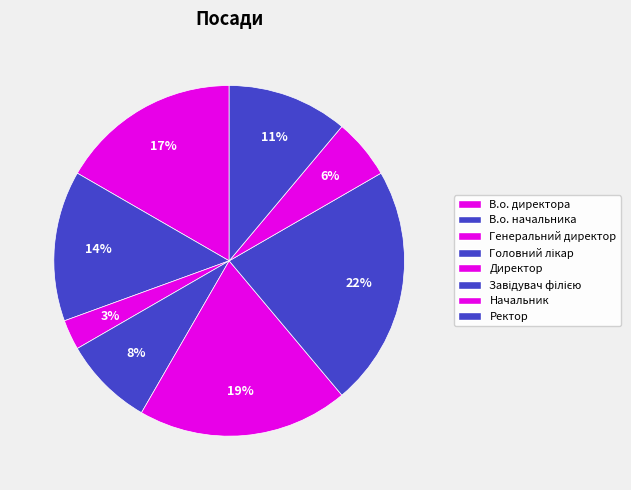

True or false: Начальник accounts for 1% of the total.

False